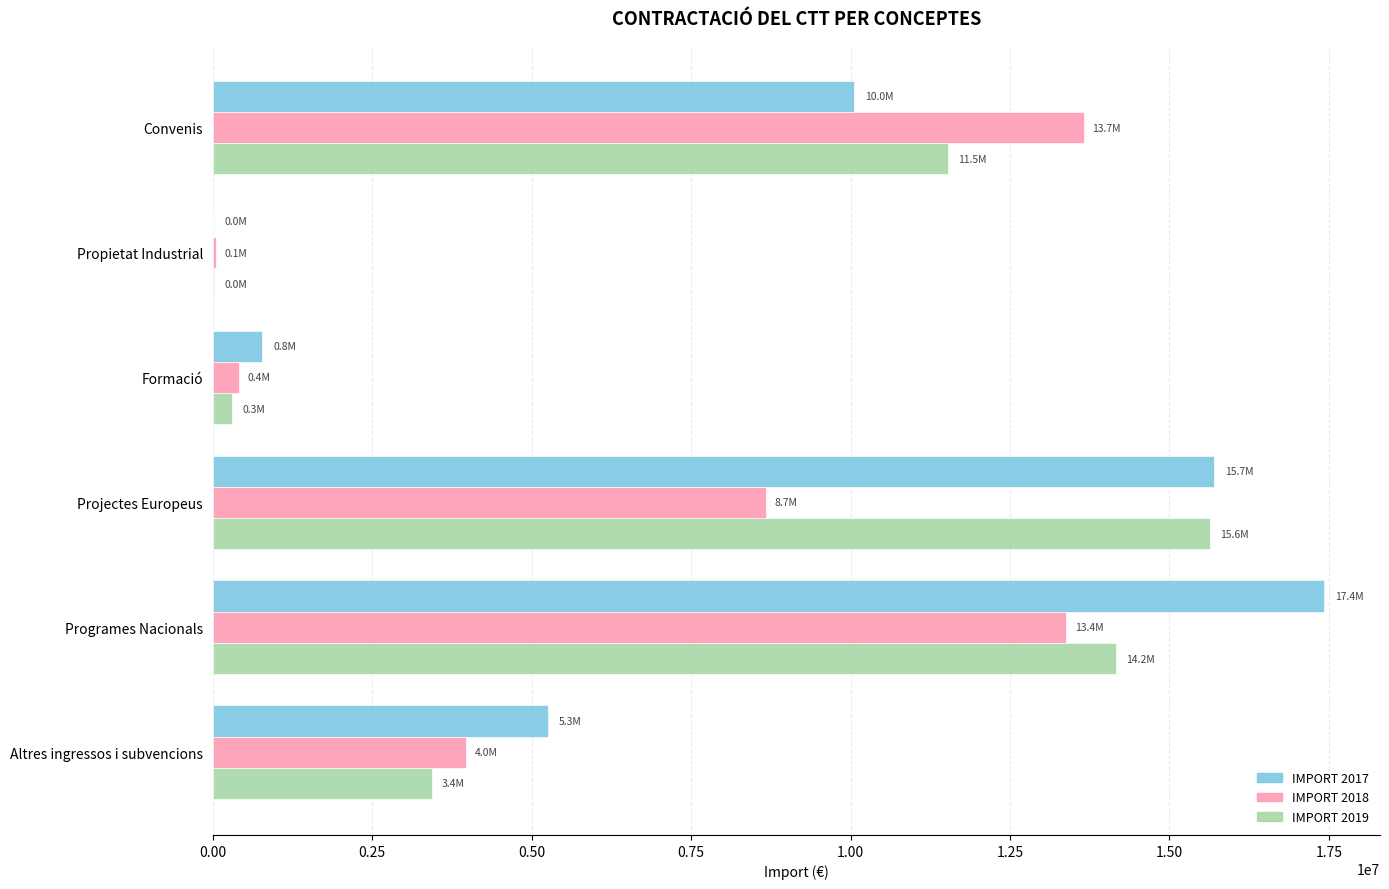

What is the sum of the IMPORT 2018 values at Programes Nacionals and Convenis?

27034932.0